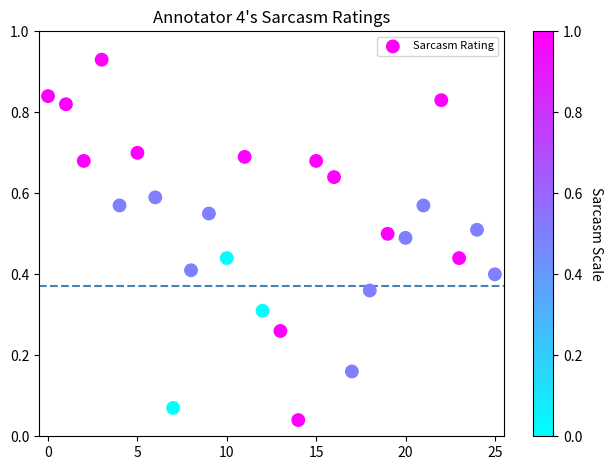

How many points are shown in the scatter plot?

26